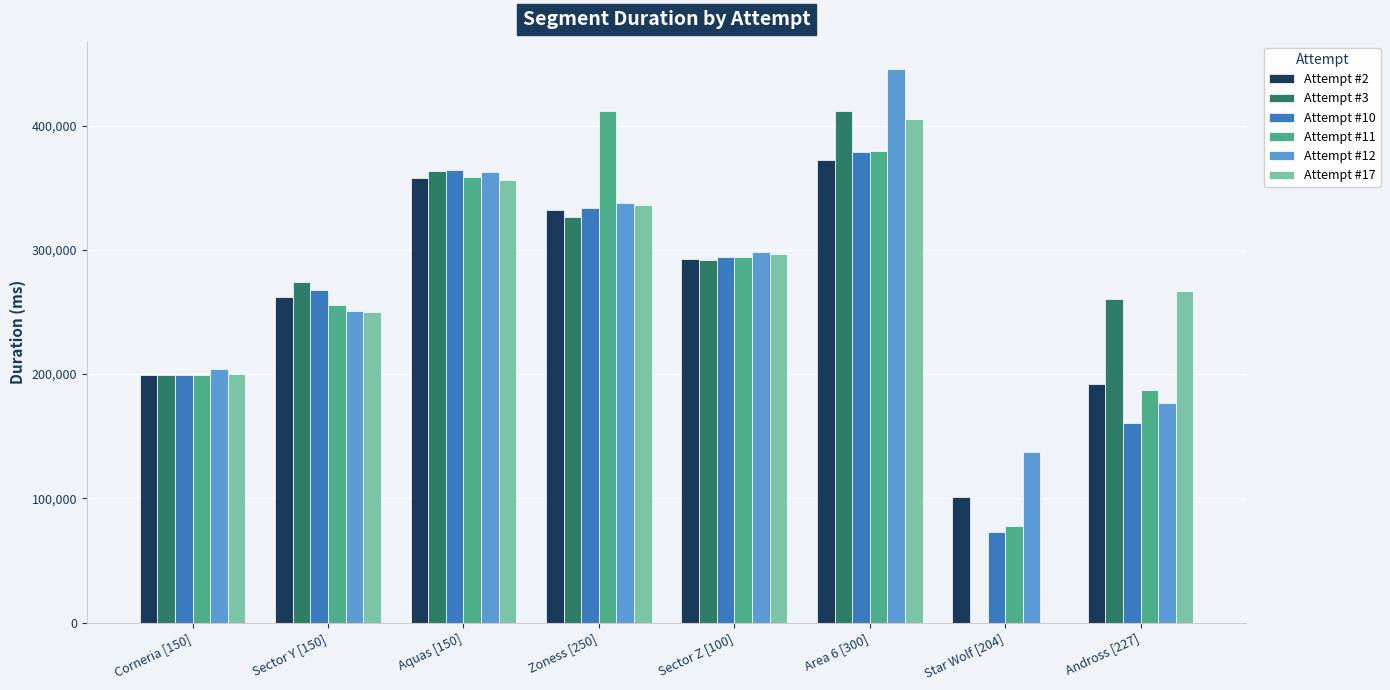

At which category does the chart reach its peak across all series?

Area 6 [300]